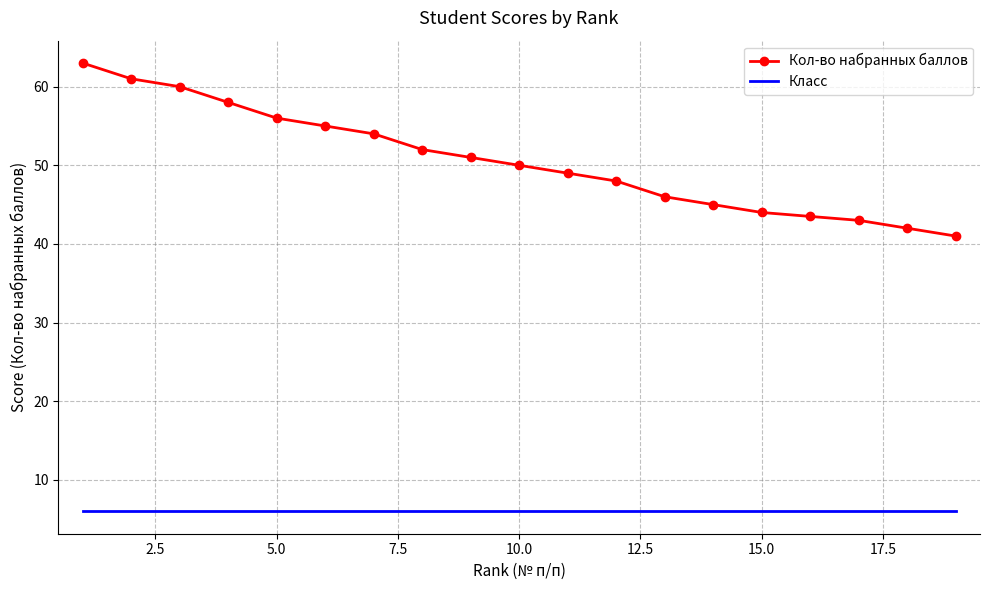

Which series has the widest spread of values?

Кол-во набранных баллов